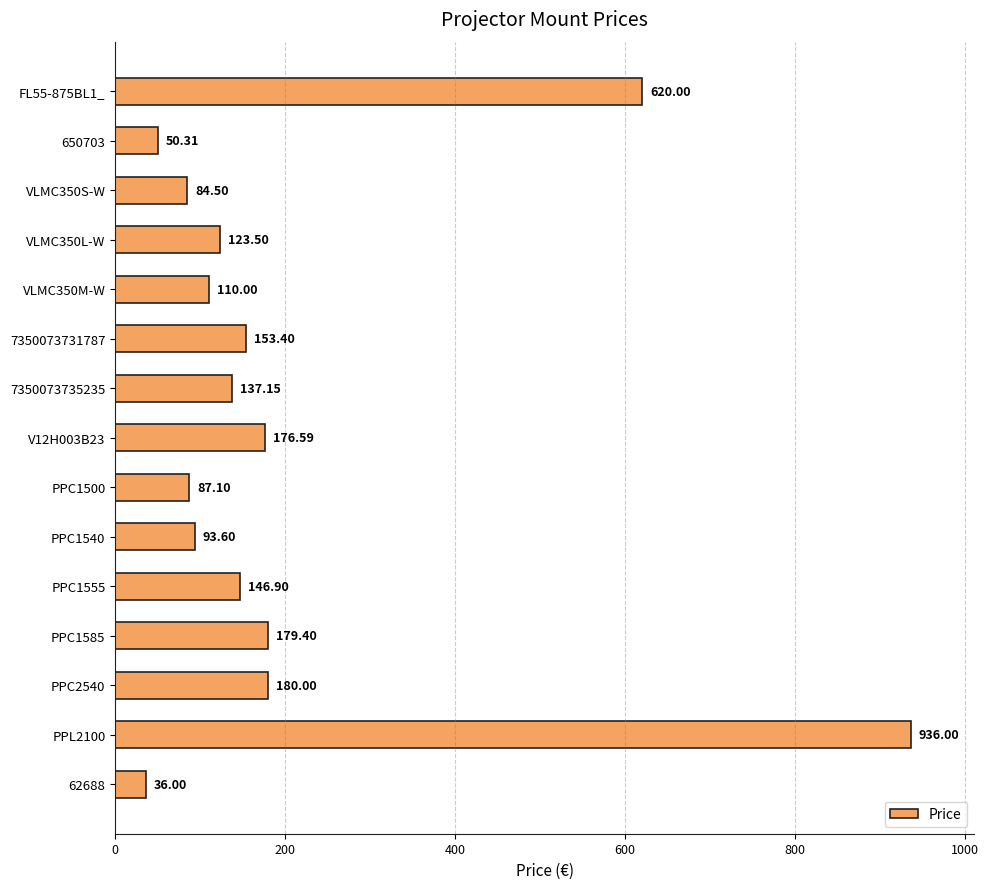

Between V12H003B23 and 62688, which is larger?

V12H003B23